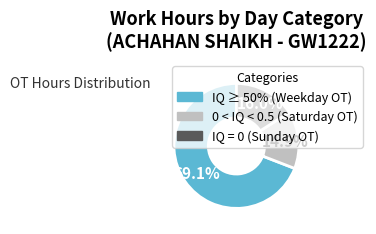

Is there a majority slice in this chart?

Yes